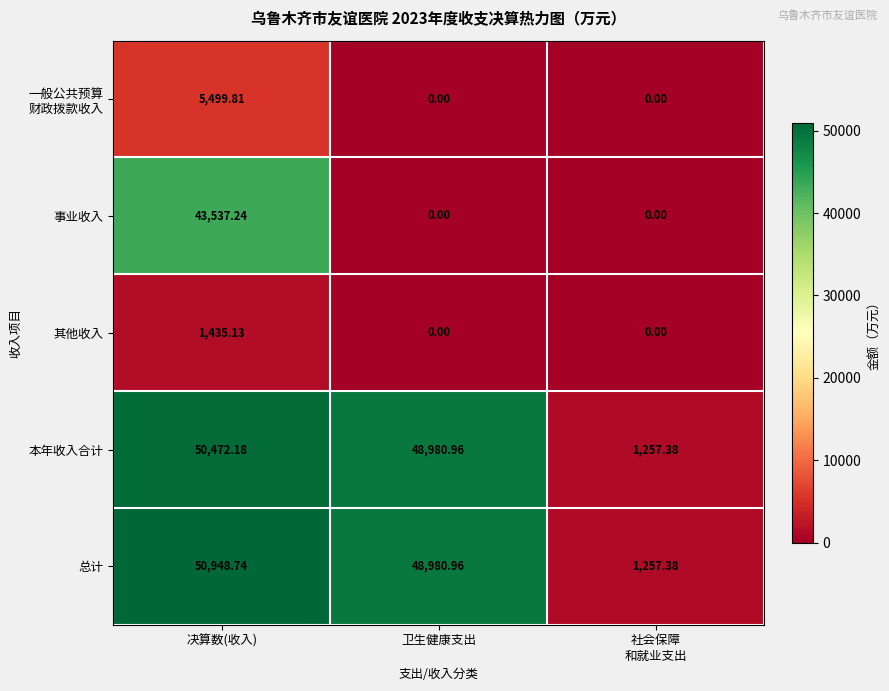

At which category does the chart reach its peak across all series?

决算数(收入)